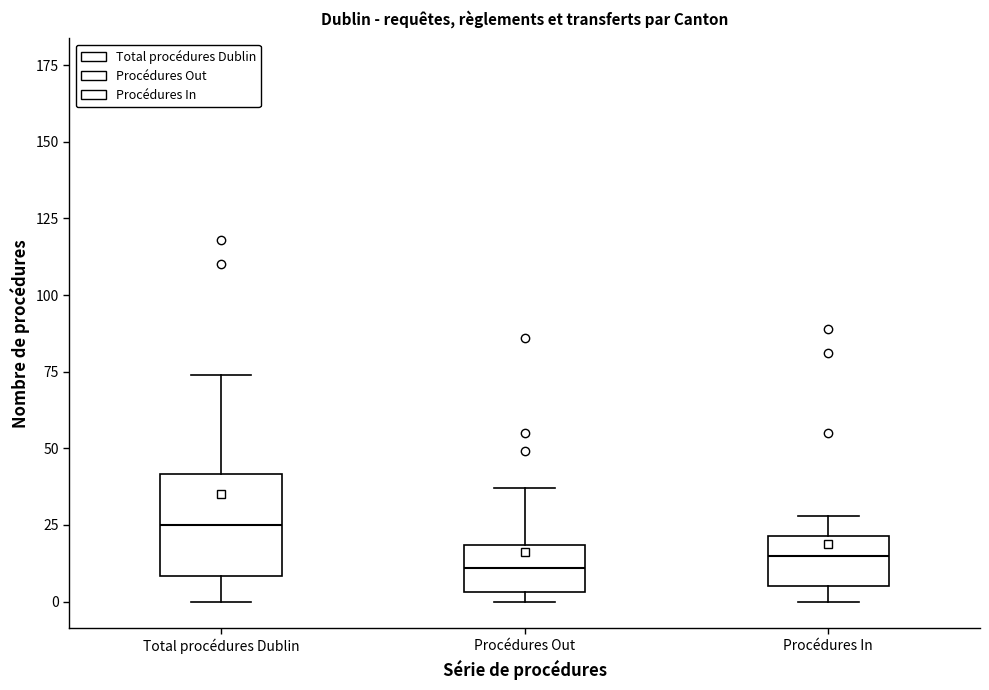

Comparing the boxes themselves (not the whiskers), which one is the tallest?

Total procédures Dublin